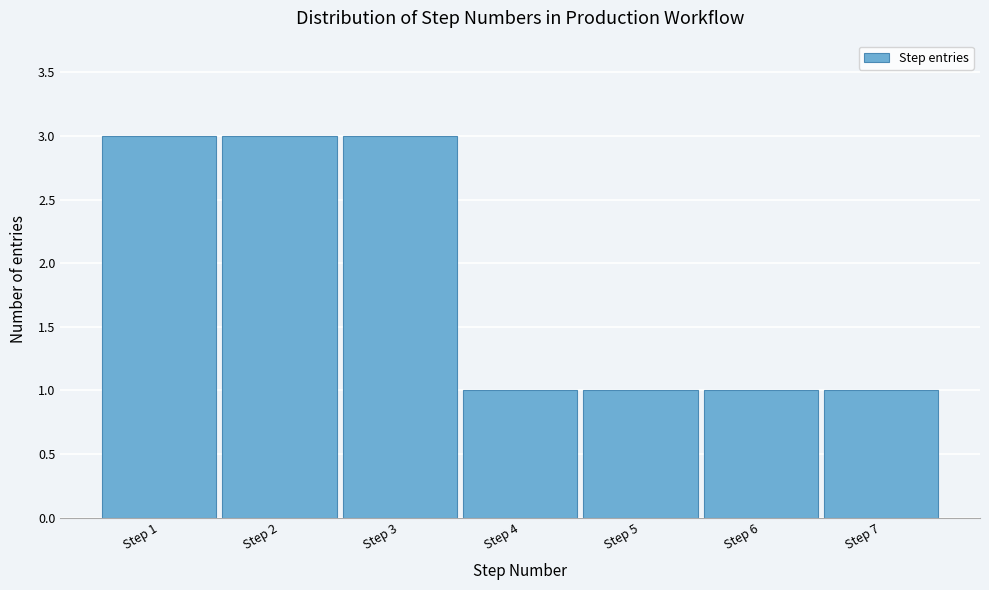

What is the height of the bar covering 1.5 to 2.5 on the x-axis? The values are not printed on the chart, so give them approximately, as read against the axis.

3